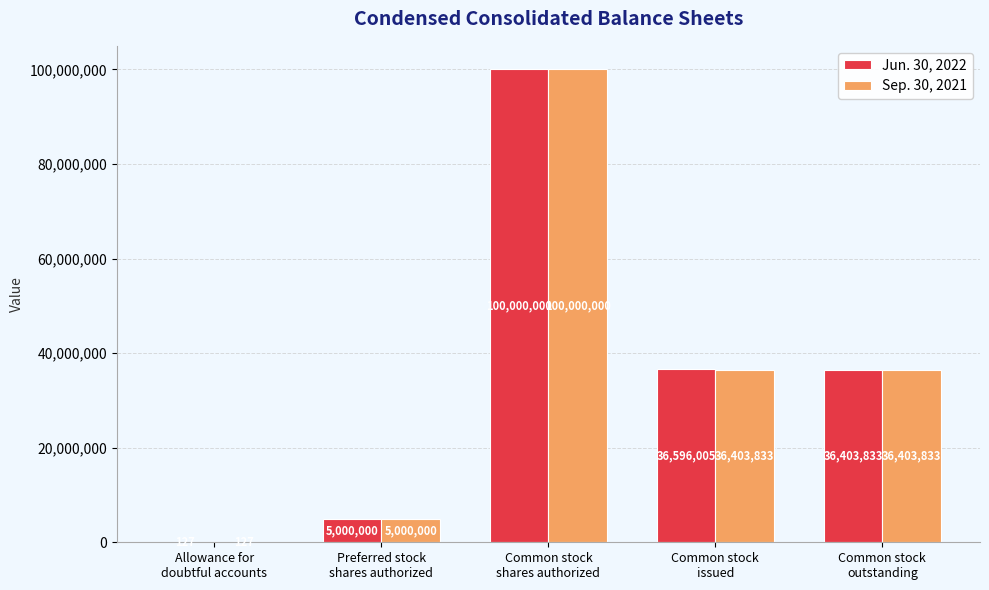

What is the total value across all series at Common stock
shares authorized?

200000000